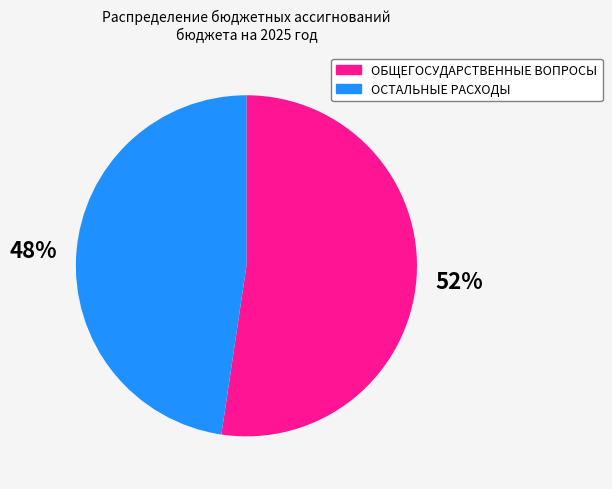

Which category has the smallest portion of the pie?

ОСТАЛЬНЫЕ РАСХОДЫ